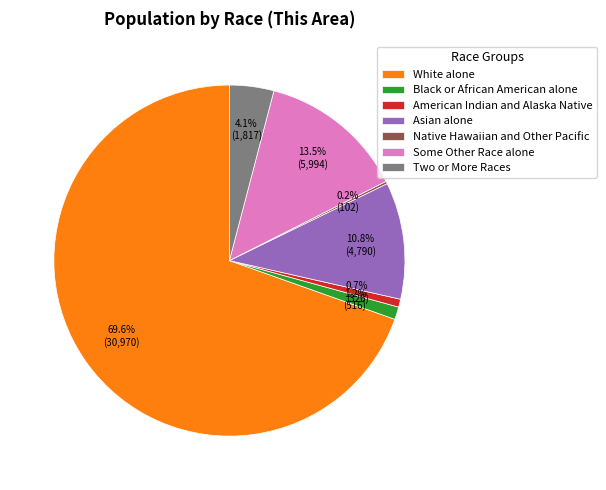

Which category has the biggest portion of the pie?

White alone